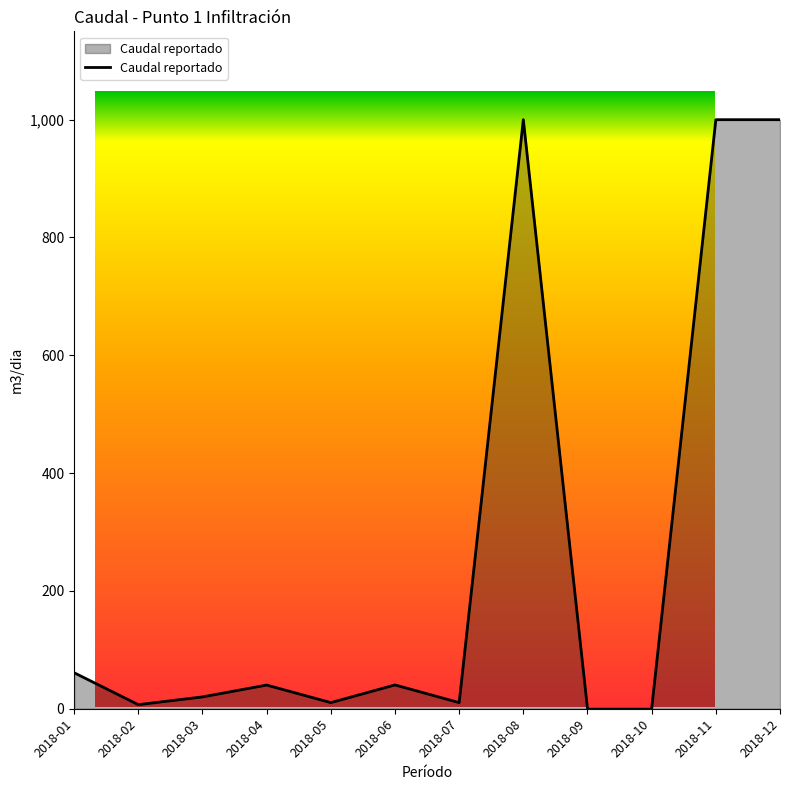

Where is the first local maximum?

2018-04